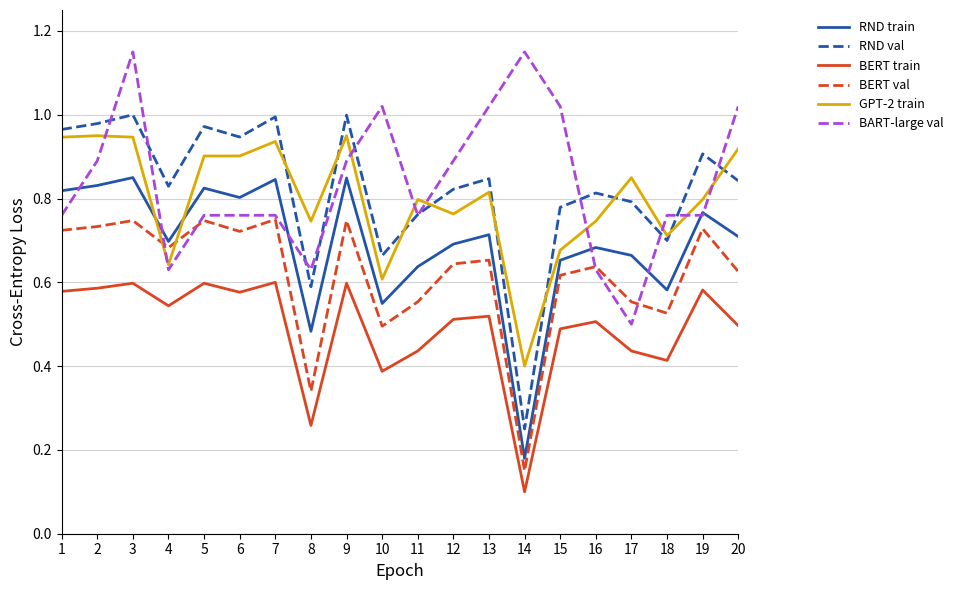

At which label is BERT train closest to 0?

14